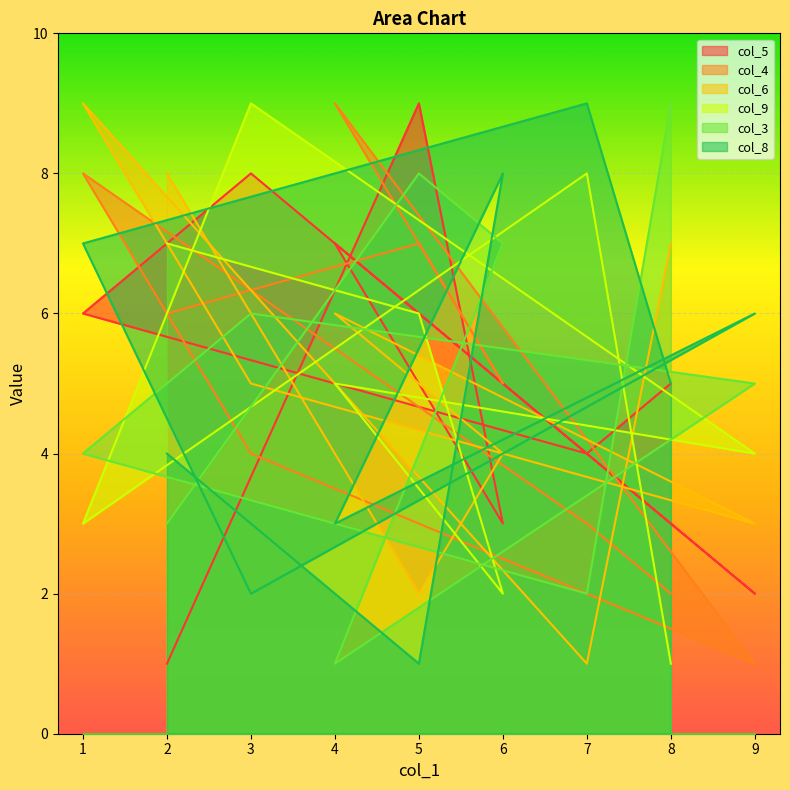

The col_8 series shows 2 at 9. True or false?

False